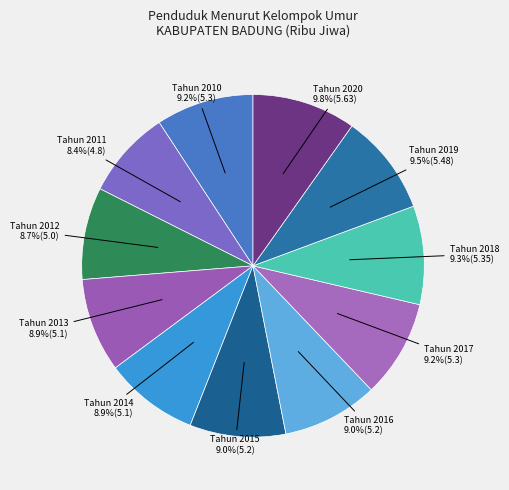

What portion of the pie excludes Tahun 2015?

91.0%